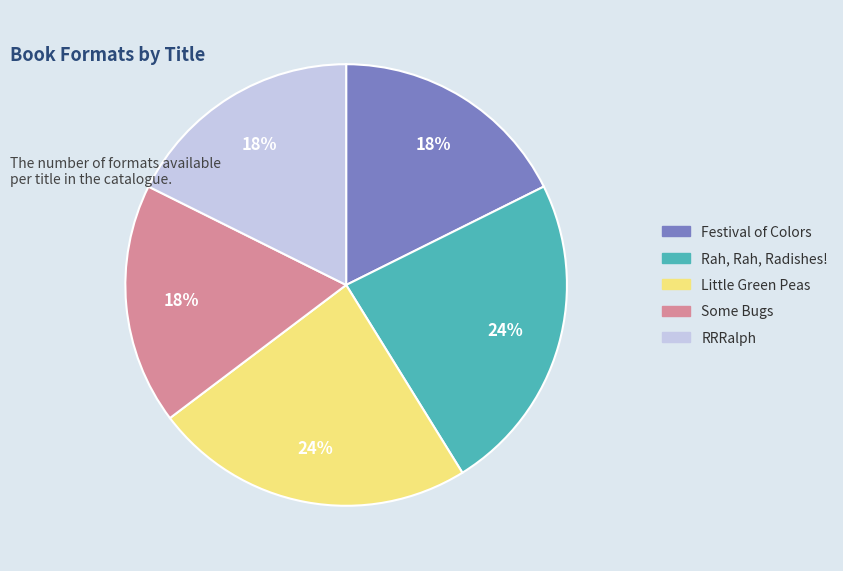

The Little Green Peas slice represents 18% of the pie. True or false?

False